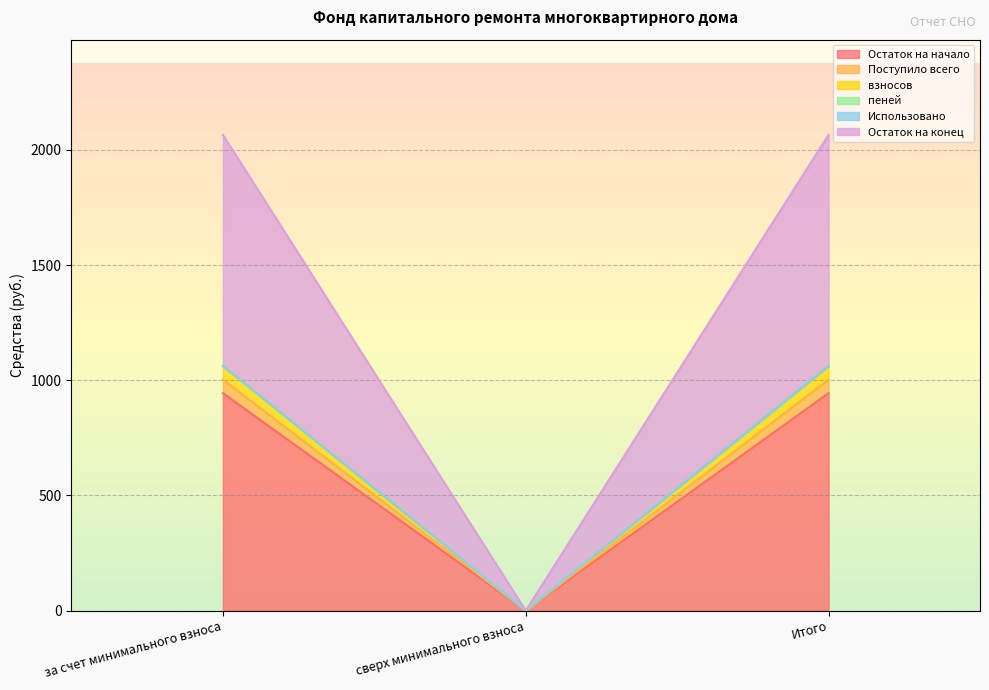

Is it true that Остаток на начало equals 943.9 at Итого?

True